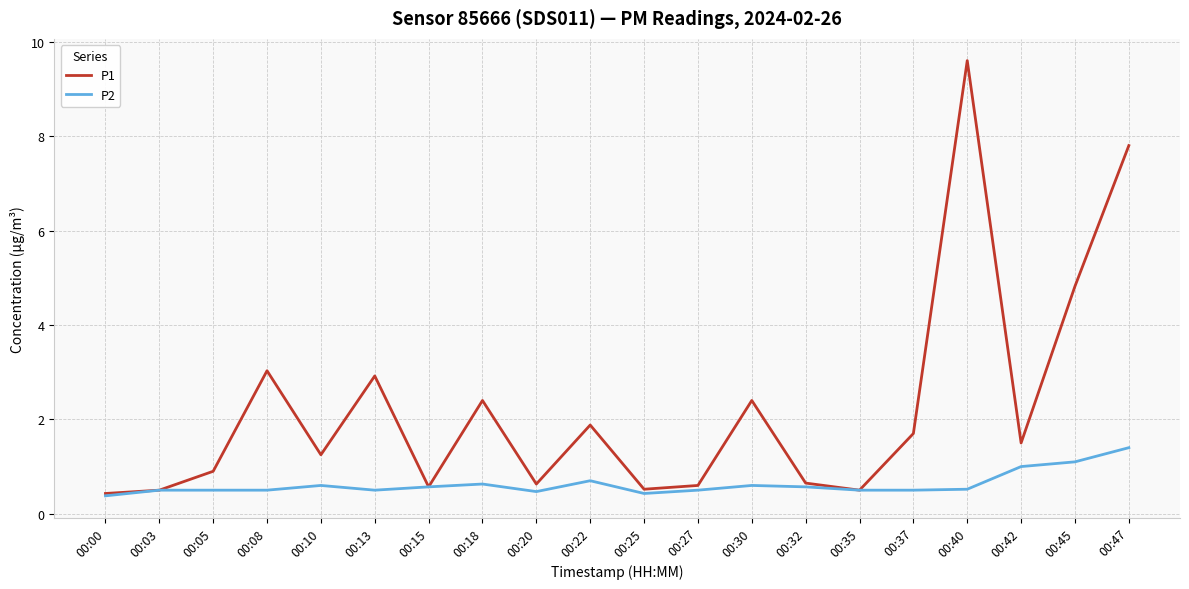

Which series has the largest total across all categories?

P1